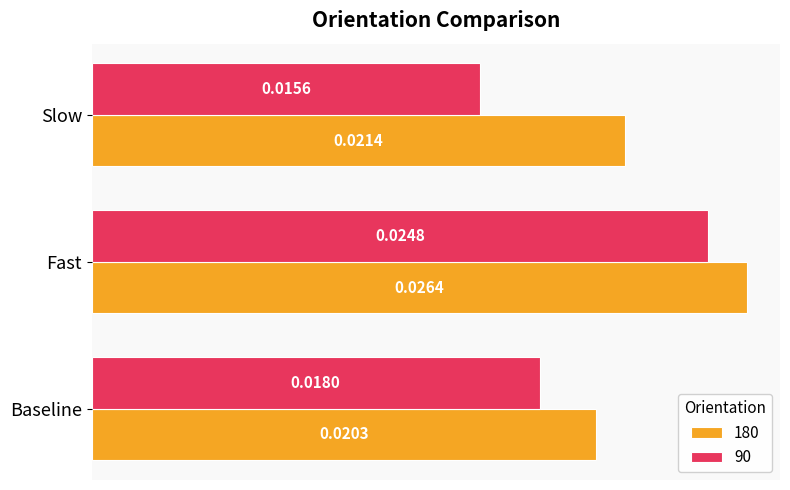

Rank the series by their average value, from lowest to highest.

90, 180